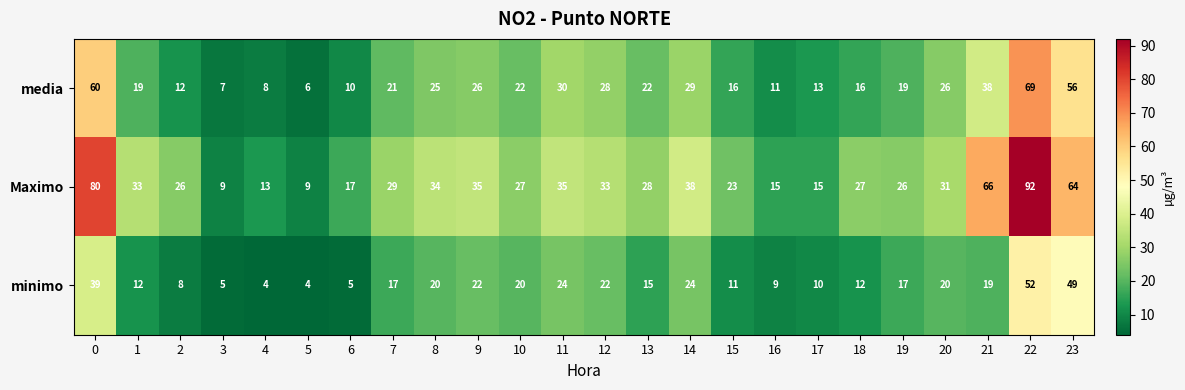

What is the difference between the highest and lowest values at 8?

14